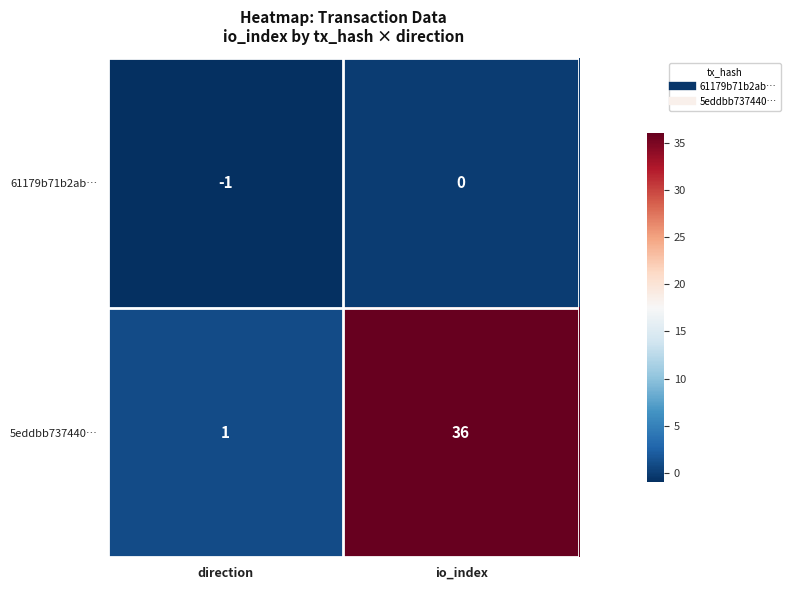

Between direction and io_index, which series saw the biggest shift?

5eddbb737440…